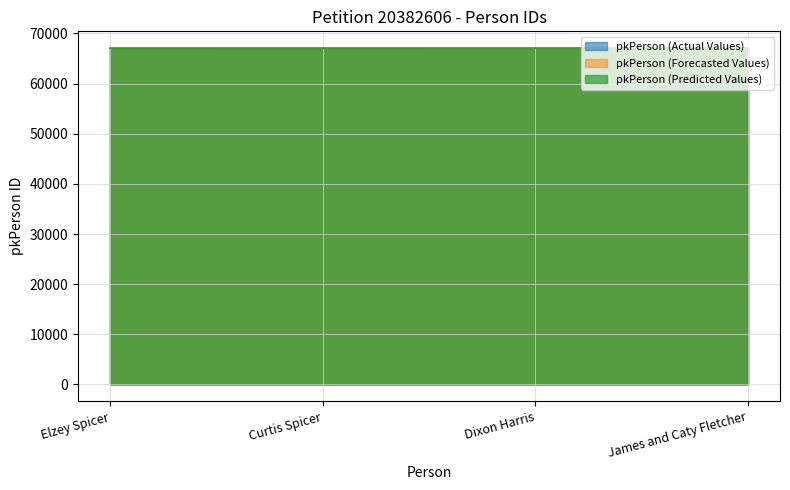

What is the greatest value displayed?

67068